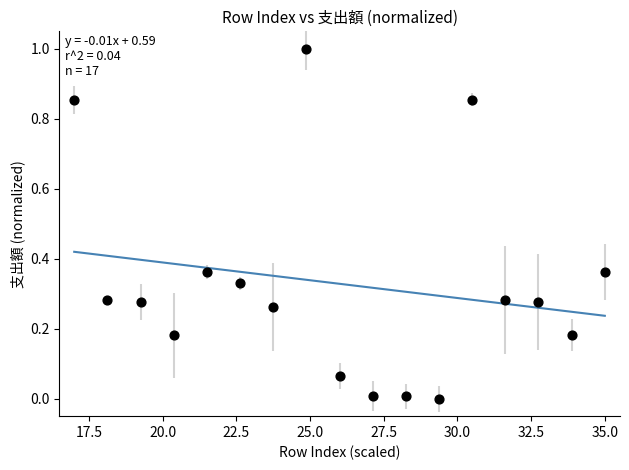

What is the range of X values (max minus min)?

18.0